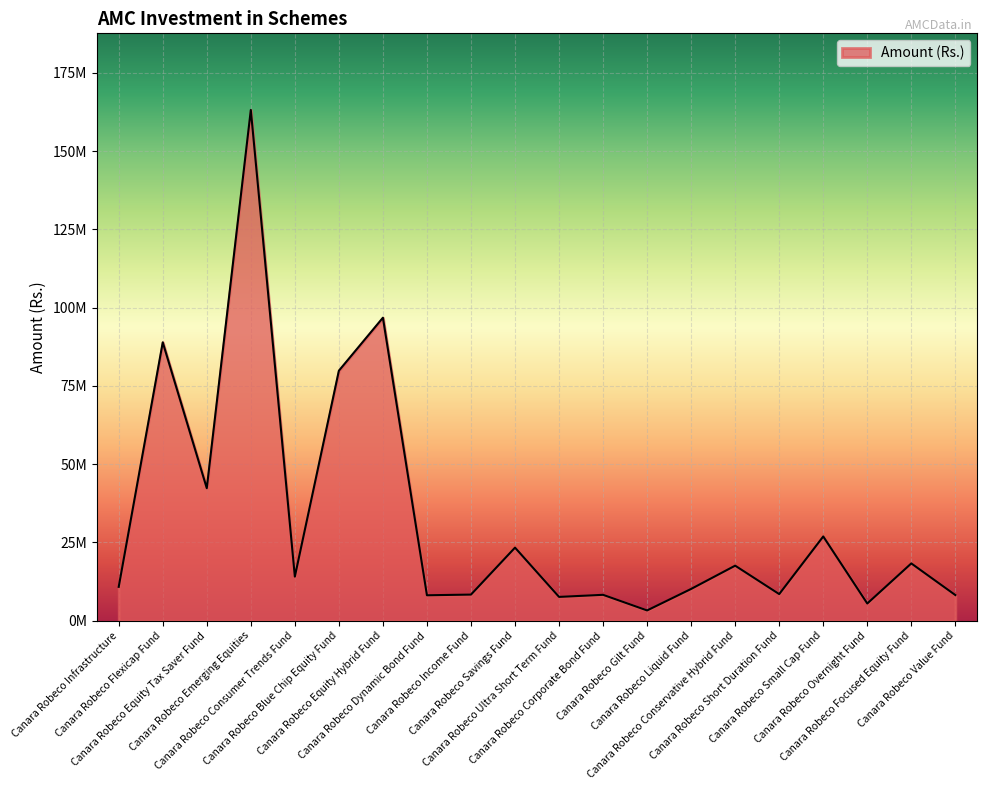

Is this an area chart (filled region under the line)?

Yes